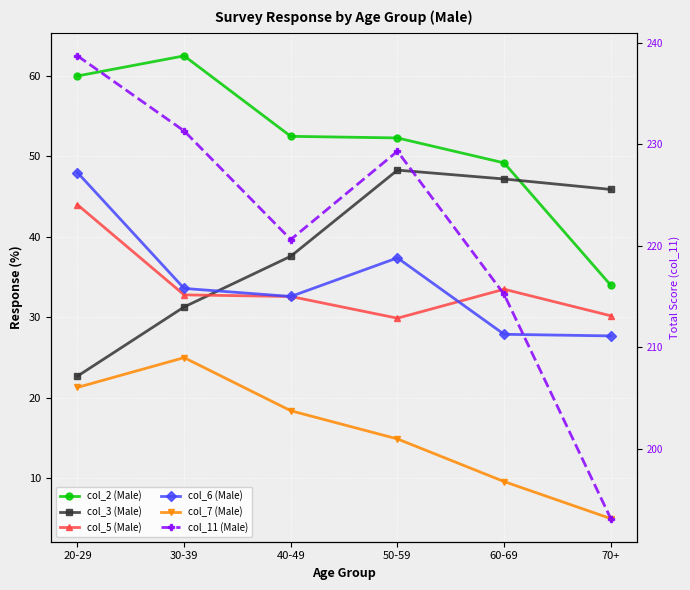

What is the total value across all series at 20-29?

434.7